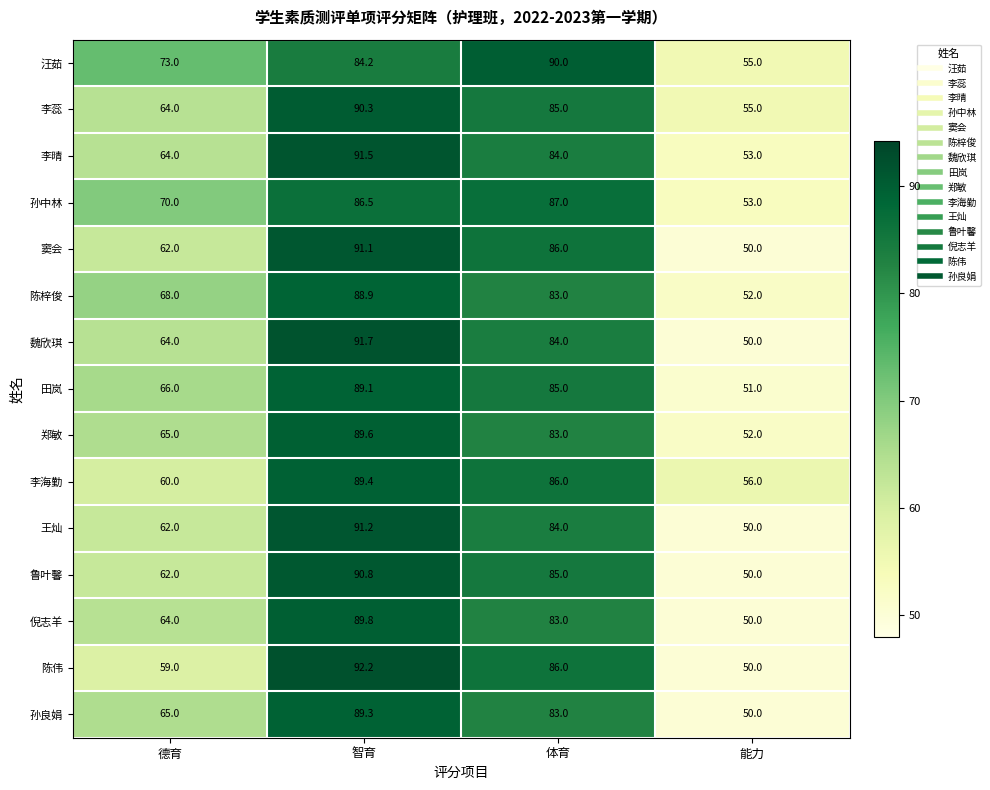

Is it true that 倪志羊 equals 89.8 at 智育?

True